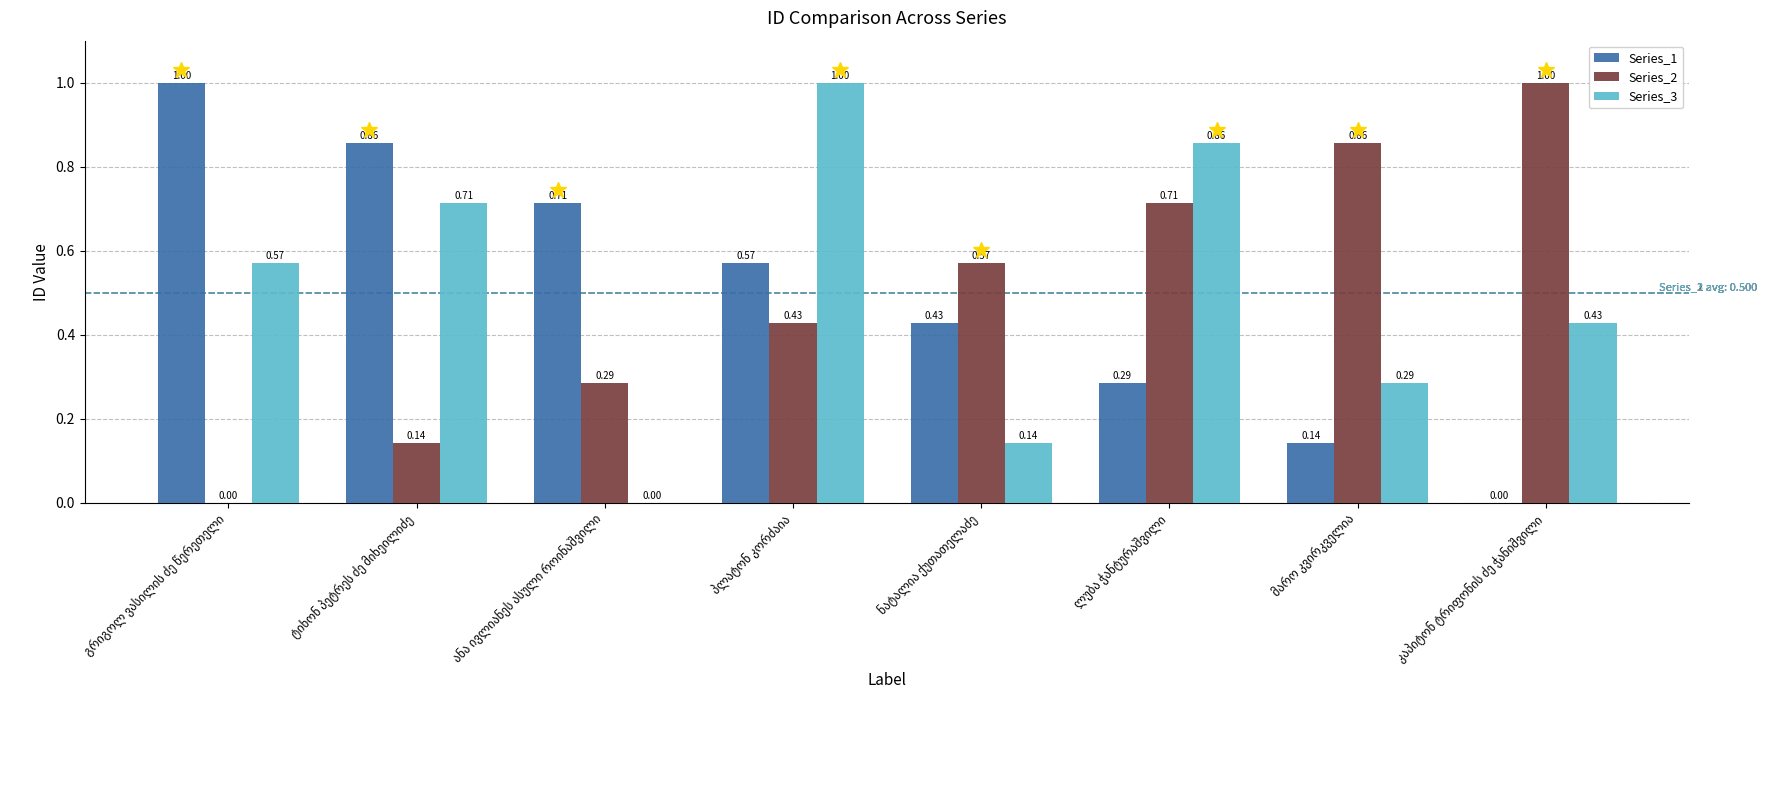

What is the difference between the second highest and minimum values in the Series_3 series?

0.9